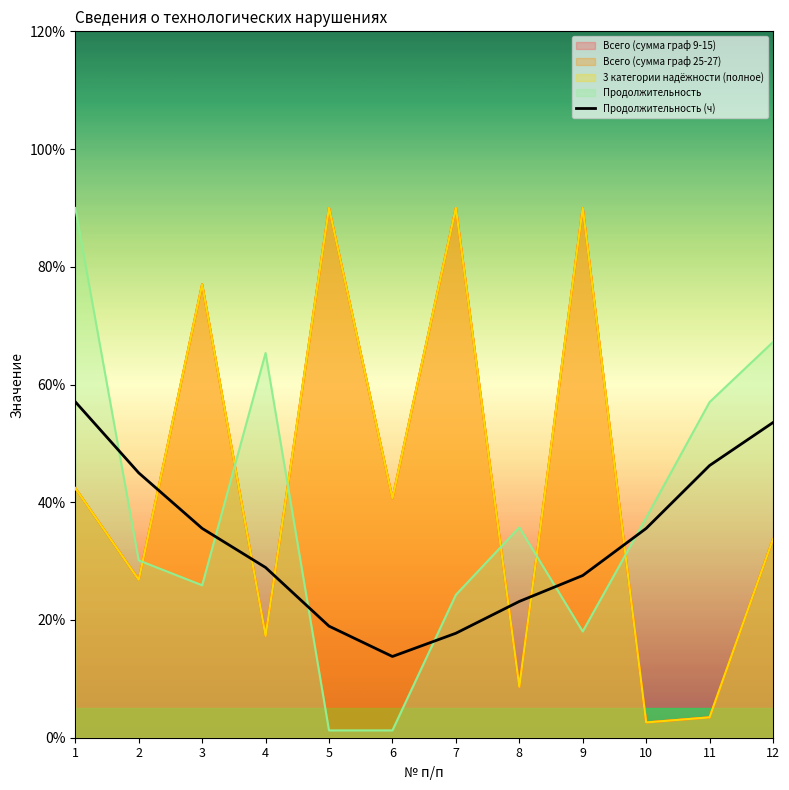

Rank the categories by value from highest to lowest.

1, 12, 11, 2, 3, 10, 4, 9, 8, 5, 7, 6